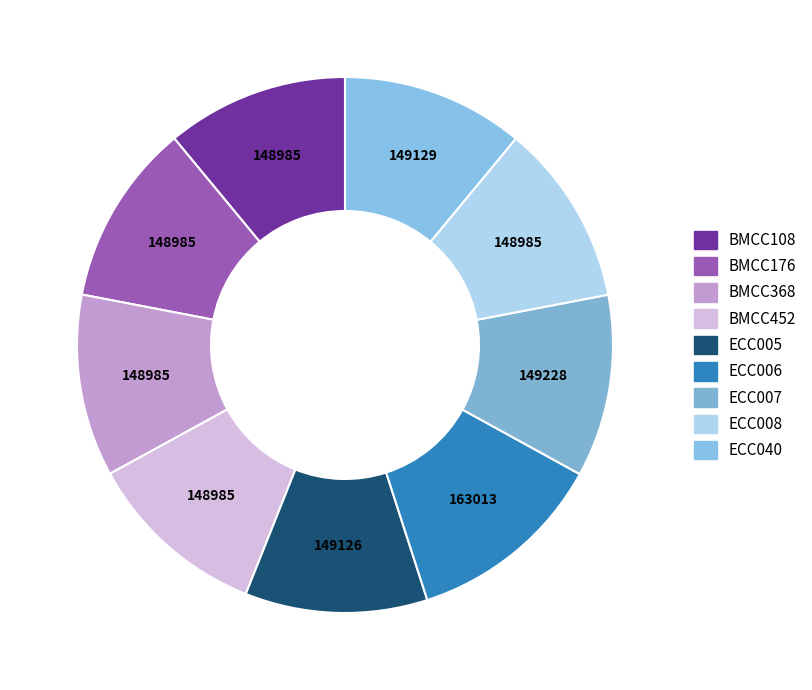

How many slices are in this pie chart?

9